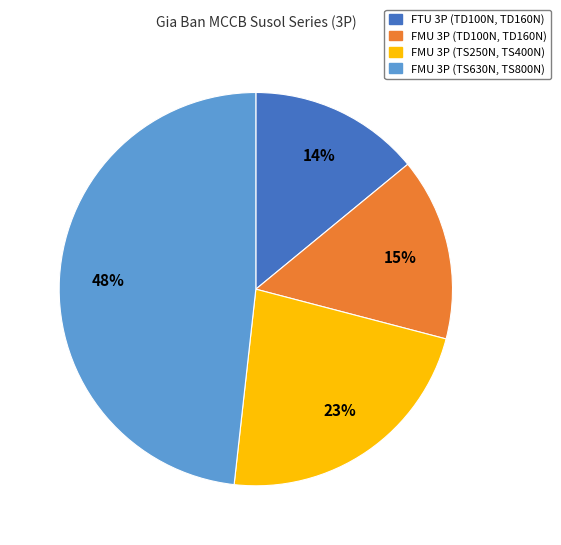

Does any single category account for the majority?

No